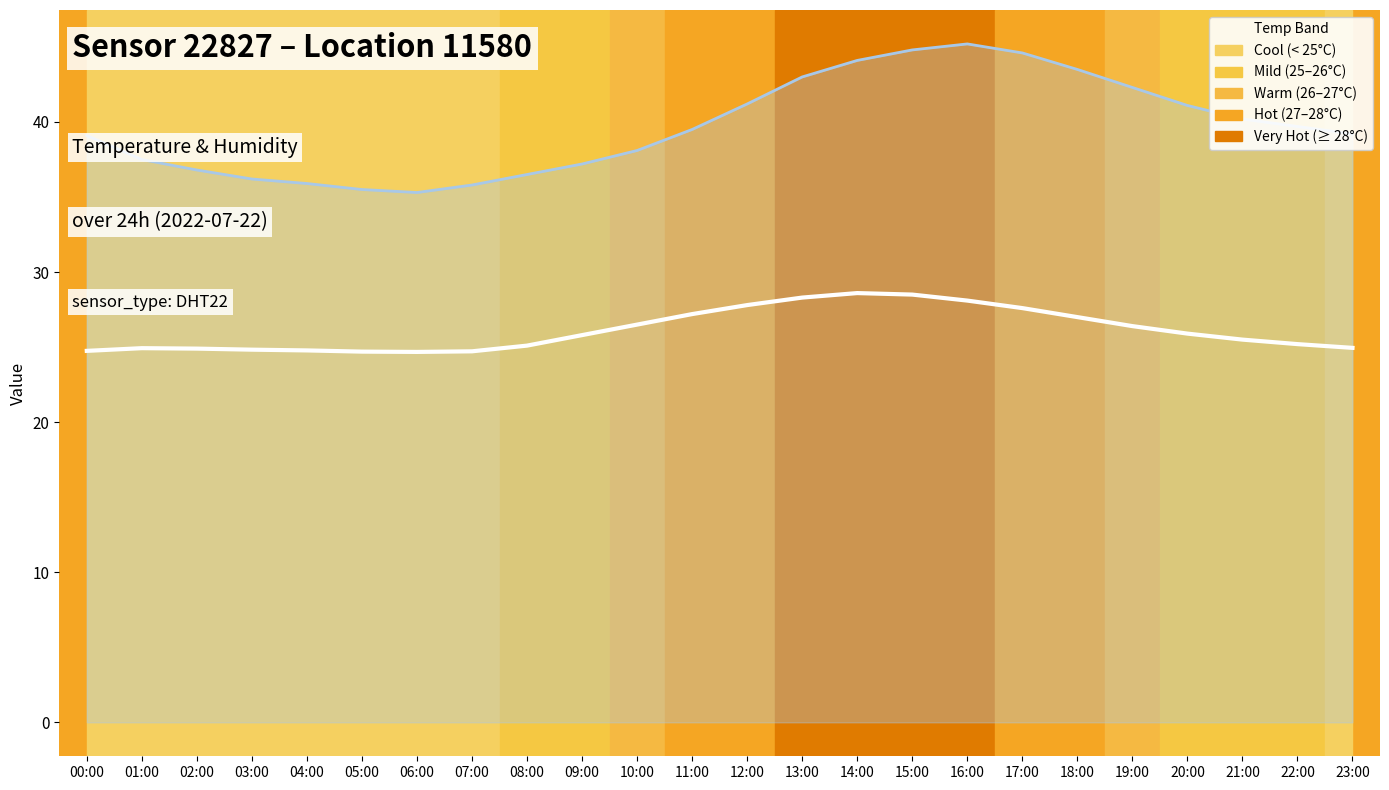

What is the difference between the highest and lowest values at 09:00?

11.4